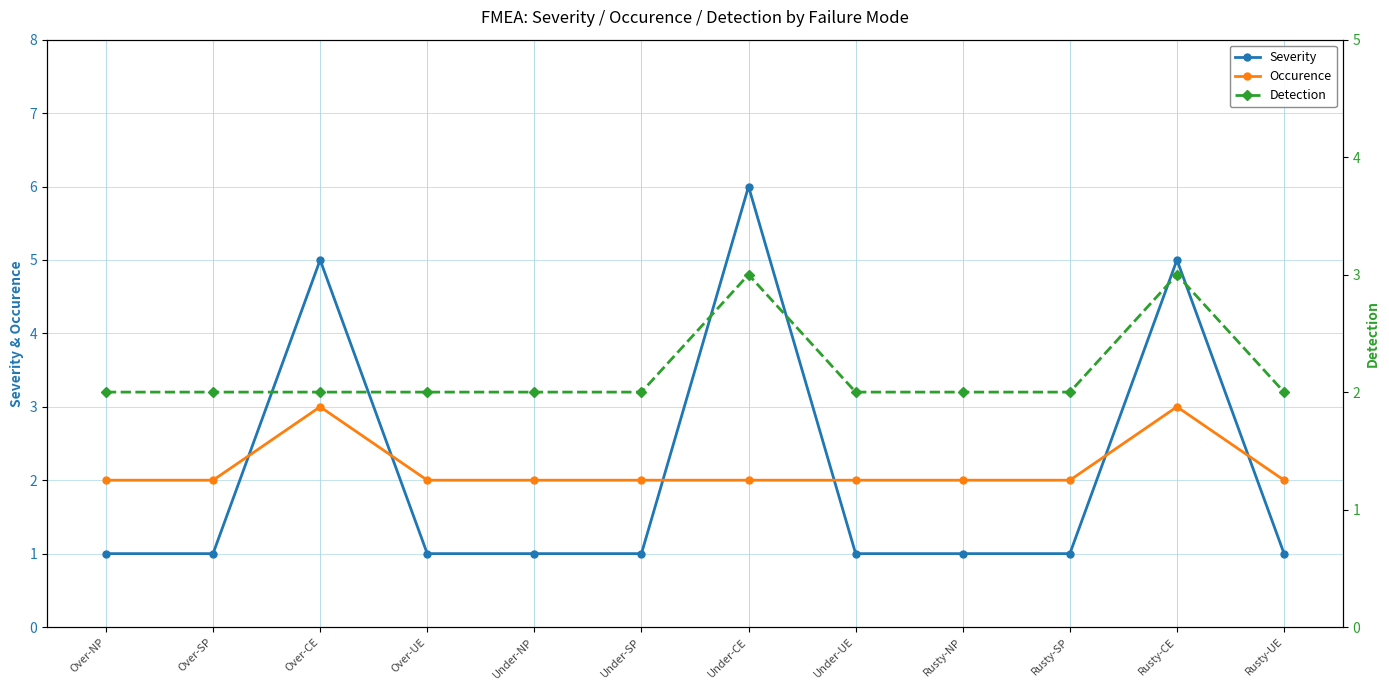

Count the Detection values in the range 2 to 3.

12